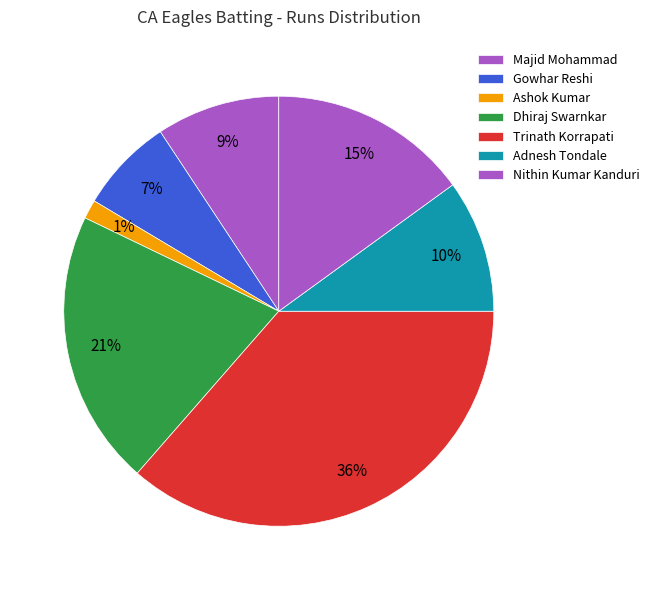

Does Ashok Kumar represent more than half of the total?

No